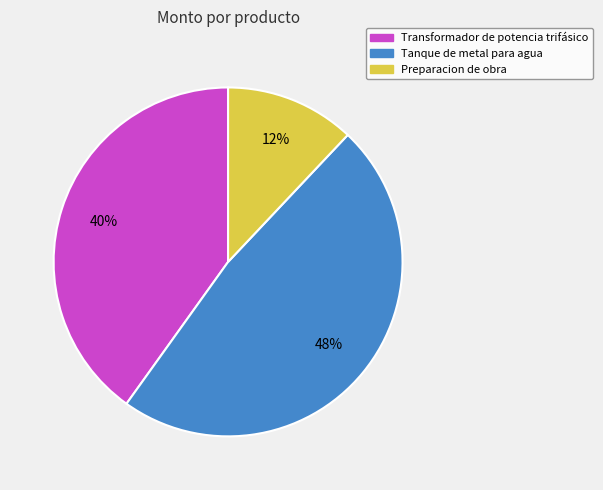

True or false: Tanque de metal para agua accounts for 41% of the total.

False